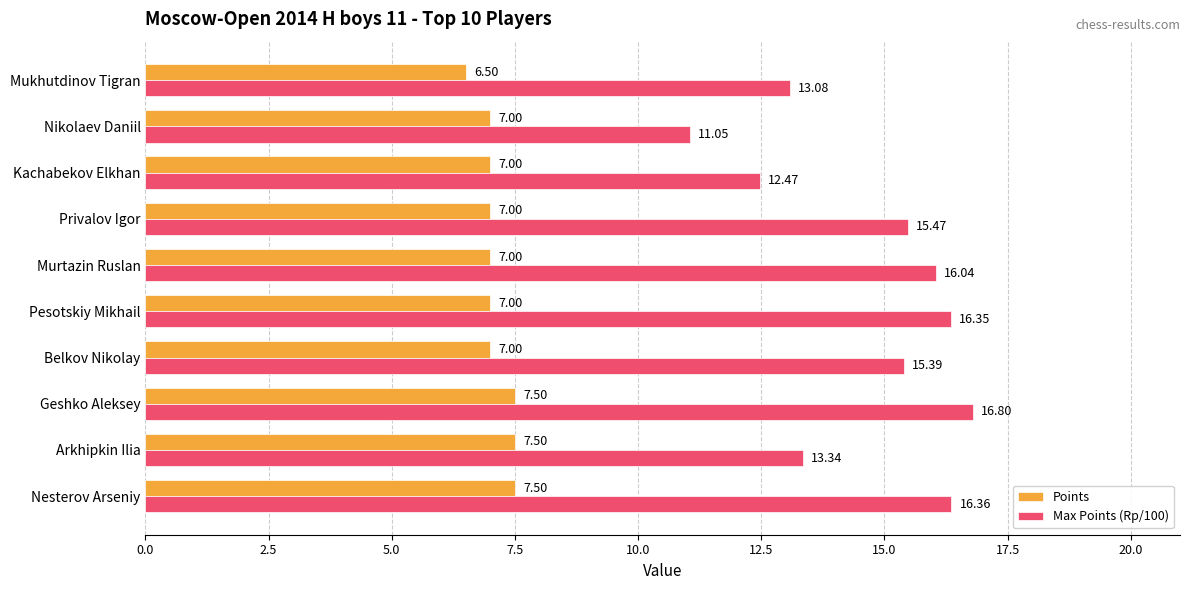

Rank the series by their maximum value, from lowest to highest.

Points, Max Points (Rp/100)